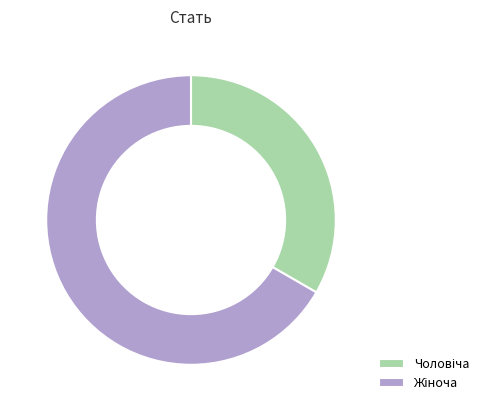

Is there any slice that represents more than half of the pie?

Yes